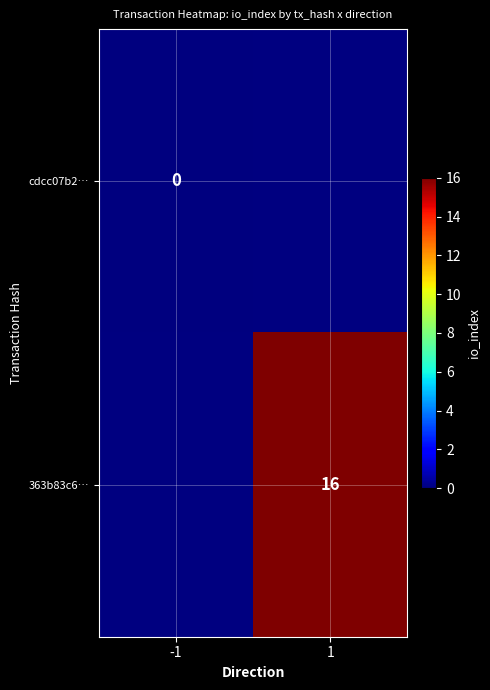

How many categories are shown in the chart?

2